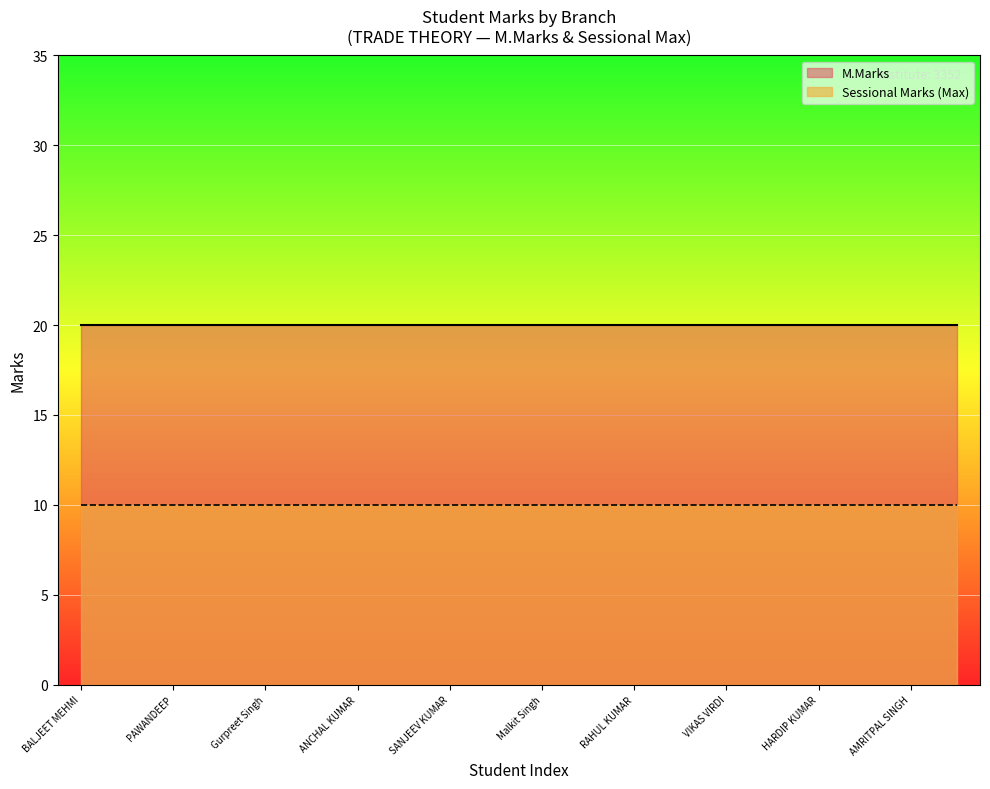

What is the label of the 9th point from the left?

SANJEEV KUMAR